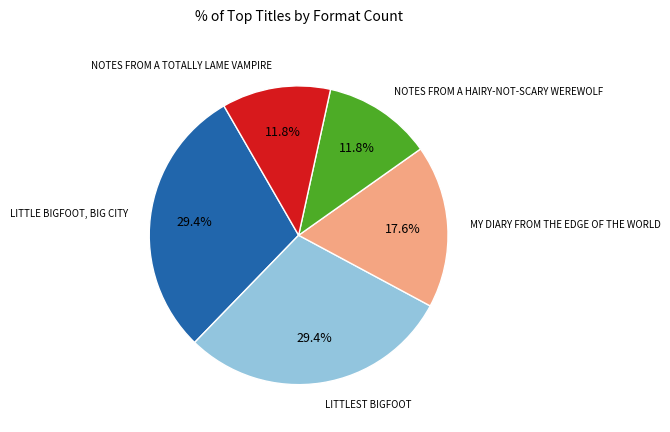

Count the number of slices in the pie.

5